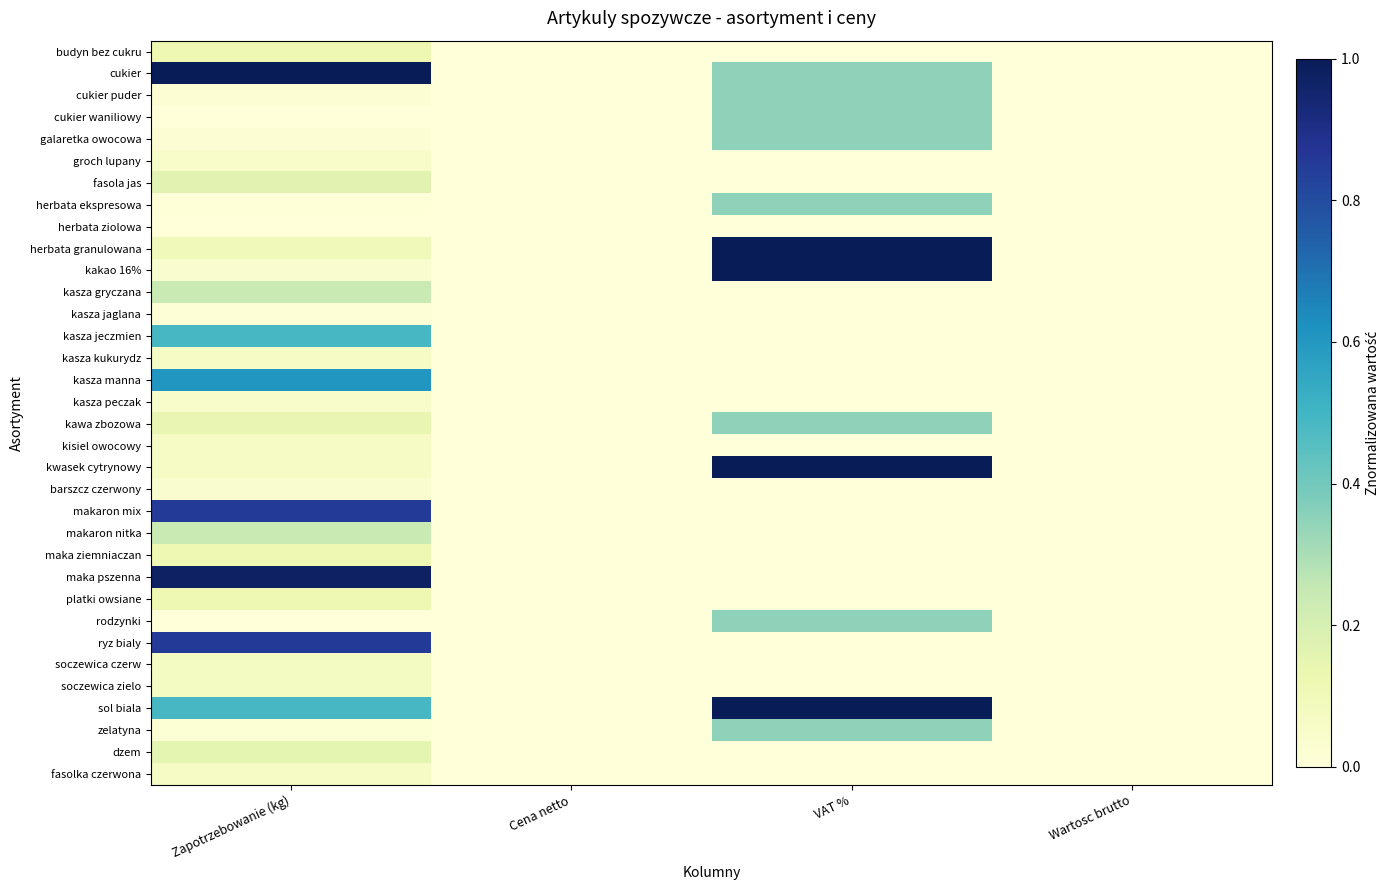

Reading right to left, transcribe all the data shown in this chart.

budyn bez cukru: Wartosc brutto=0.0	VAT %=0.0	Cena netto=0.0	Zapotrzebowanie (kg)=0.1
cukier: Wartosc brutto=0.0	VAT %=0.3	Cena netto=0.0	Zapotrzebowanie (kg)=1.0
cukier puder: Wartosc brutto=0.0	VAT %=0.3	Cena netto=0.0	Zapotrzebowanie (kg)=0.0
cukier waniliowy: Wartosc brutto=0.0	VAT %=0.3	Cena netto=0.0	Zapotrzebowanie (kg)=0.0
galaretka owocowa: Wartosc brutto=0.0	VAT %=0.3	Cena netto=0.0	Zapotrzebowanie (kg)=0.0
groch lupany: Wartosc brutto=0.0	VAT %=0.0	Cena netto=0.0	Zapotrzebowanie (kg)=0.1
fasola jas: Wartosc brutto=0.0	VAT %=0.0	Cena netto=0.0	Zapotrzebowanie (kg)=0.2
herbata ekspresowa: Wartosc brutto=0.0	VAT %=0.3	Cena netto=0.0	Zapotrzebowanie (kg)=0.0
herbata ziolowa: Wartosc brutto=0.0	VAT %=0.0	Cena netto=0.0	Zapotrzebowanie (kg)=0.0
herbata granulowana: Wartosc brutto=0.0	VAT %=1.0	Cena netto=0.0	Zapotrzebowanie (kg)=0.1
kakao 16%: Wartosc brutto=0.0	VAT %=1.0	Cena netto=0.0	Zapotrzebowanie (kg)=0.0
kasza gryczana: Wartosc brutto=0.0	VAT %=0.0	Cena netto=0.0	Zapotrzebowanie (kg)=0.2
kasza jaglana: Wartosc brutto=0.0	VAT %=0.0	Cena netto=0.0	Zapotrzebowanie (kg)=0.0
kasza jeczmien: Wartosc brutto=0.0	VAT %=0.0	Cena netto=0.0	Zapotrzebowanie (kg)=0.5
kasza kukurydz: Wartosc brutto=0.0	VAT %=0.0	Cena netto=0.0	Zapotrzebowanie (kg)=0.1
kasza manna: Wartosc brutto=0.0	VAT %=0.0	Cena netto=0.0	Zapotrzebowanie (kg)=0.6
kasza peczak: Wartosc brutto=0.0	VAT %=0.0	Cena netto=0.0	Zapotrzebowanie (kg)=0.0
kawa zbozowa: Wartosc brutto=0.0	VAT %=0.3	Cena netto=0.0	Zapotrzebowanie (kg)=0.1
kisiel owocowy: Wartosc brutto=0.0	VAT %=0.0	Cena netto=0.0	Zapotrzebowanie (kg)=0.1
kwasek cytrynowy: Wartosc brutto=0.0	VAT %=1.0	Cena netto=0.0	Zapotrzebowanie (kg)=0.1
barszcz czerwony: Wartosc brutto=0.0	VAT %=0.0	Cena netto=0.0	Zapotrzebowanie (kg)=0.0
makaron mix: Wartosc brutto=0.0	VAT %=0.0	Cena netto=0.0	Zapotrzebowanie (kg)=0.9
makaron nitka: Wartosc brutto=0.0	VAT %=0.0	Cena netto=0.0	Zapotrzebowanie (kg)=0.2
maka ziemniaczan: Wartosc brutto=0.0	VAT %=0.0	Cena netto=0.0	Zapotrzebowanie (kg)=0.1
maka pszenna: Wartosc brutto=0.0	VAT %=0.0	Cena netto=0.0	Zapotrzebowanie (kg)=1.0
platki owsiane: Wartosc brutto=0.0	VAT %=0.0	Cena netto=0.0	Zapotrzebowanie (kg)=0.1
rodzynki: Wartosc brutto=0.0	VAT %=0.3	Cena netto=0.0	Zapotrzebowanie (kg)=0.0
ryz bialy: Wartosc brutto=0.0	VAT %=0.0	Cena netto=0.0	Zapotrzebowanie (kg)=0.9
soczewica czerw: Wartosc brutto=0.0	VAT %=0.0	Cena netto=0.0	Zapotrzebowanie (kg)=0.1
soczewica zielo: Wartosc brutto=0.0	VAT %=0.0	Cena netto=0.0	Zapotrzebowanie (kg)=0.1
sol biala: Wartosc brutto=0.0	VAT %=1.0	Cena netto=0.0	Zapotrzebowanie (kg)=0.5
zelatyna: Wartosc brutto=0.0	VAT %=0.3	Cena netto=0.0	Zapotrzebowanie (kg)=0.0
dzem: Wartosc brutto=0.0	VAT %=0.0	Cena netto=0.0	Zapotrzebowanie (kg)=0.2
fasolka czerwona: Wartosc brutto=0.0	VAT %=0.0	Cena netto=0.0	Zapotrzebowanie (kg)=0.1